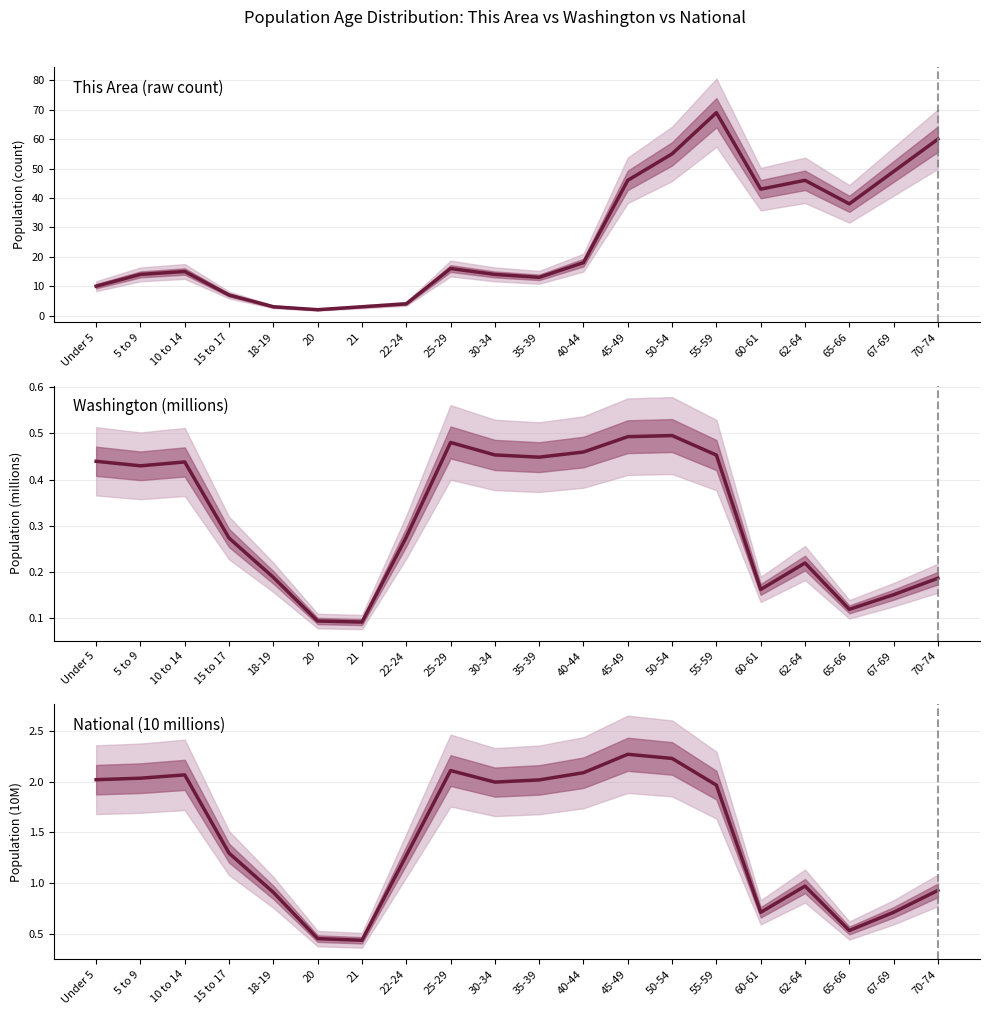

Reading left to right, transcribe all the data shown in this chart.

This Area (raw count): Under 5=10.0	5 to 9=14.0	10 to 14=15.0	15 to 17=7.0	18-19=3.0	20=2.0	21=3.0	22-24=4.0	25-29=16.0	30-34=14.0	35-39=13.0	40-44=18.0	45-49=46.0	50-54=55.0	55-59=69.0	60-61=43.0	62-64=46.0	65-66=38.0	67-69=49.0	70-74=60.0
Washington (millions): Under 5=0.4	5 to 9=0.4	10 to 14=0.4	15 to 17=0.3	18-19=0.2	20=0.1	21=0.1	22-24=0.3	25-29=0.5	30-34=0.5	35-39=0.4	40-44=0.5	45-49=0.5	50-54=0.5	55-59=0.5	60-61=0.2	62-64=0.2	65-66=0.1	67-69=0.2	70-74=0.2
National (10 millions): Under 5=2.0	5 to 9=2.0	10 to 14=2.1	15 to 17=1.3	18-19=0.9	20=0.5	21=0.4	22-24=1.3	25-29=2.1	30-34=2.0	35-39=2.0	40-44=2.1	45-49=2.3	50-54=2.2	55-59=2.0	60-61=0.7	62-64=1.0	65-66=0.5	67-69=0.7	70-74=0.9